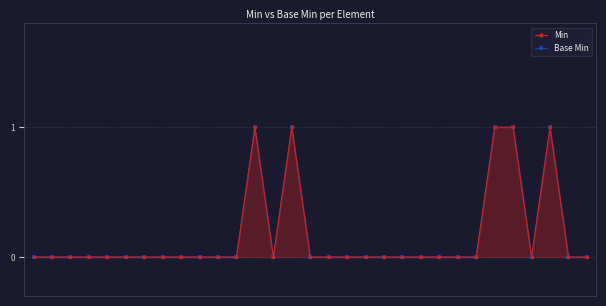

Between 9 and 13, which is larger?

9